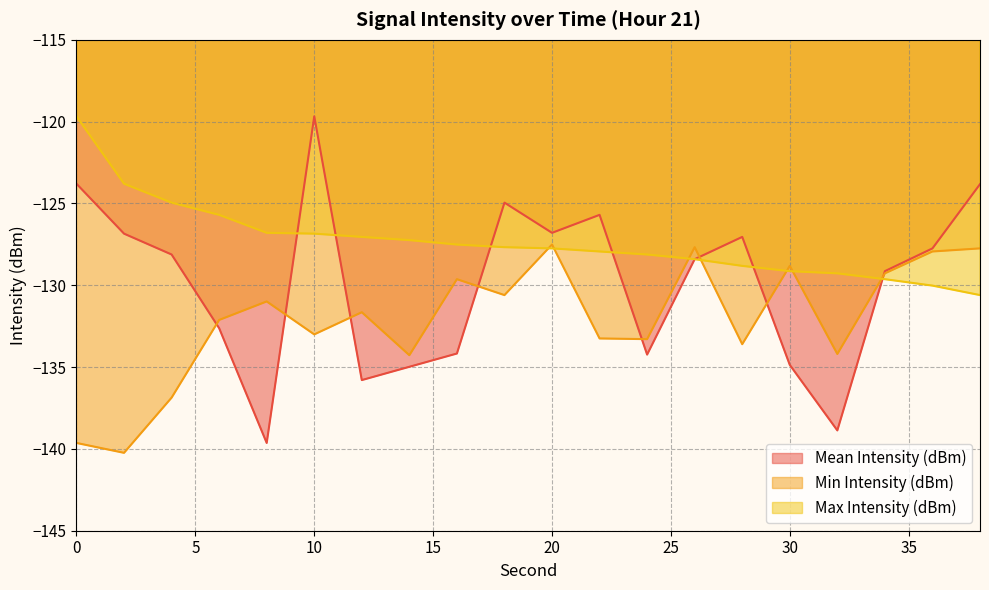

At which category is the sum across all series the highest?

10